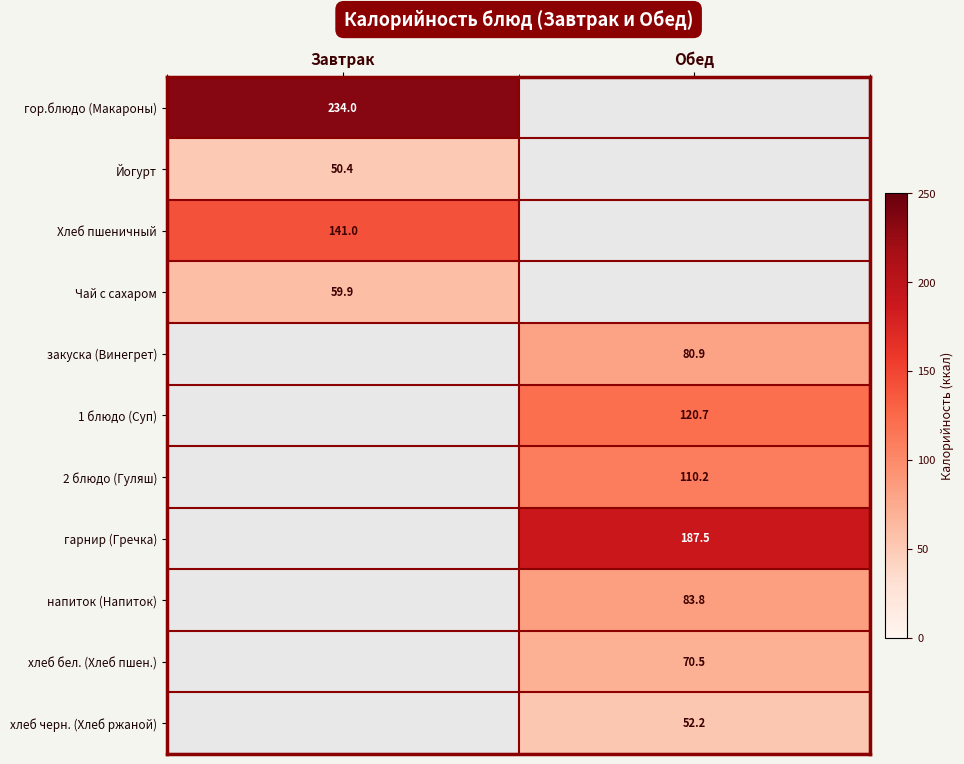

Which category has the highest value in the гор.блюдо (Макароны) series?

Завтрак